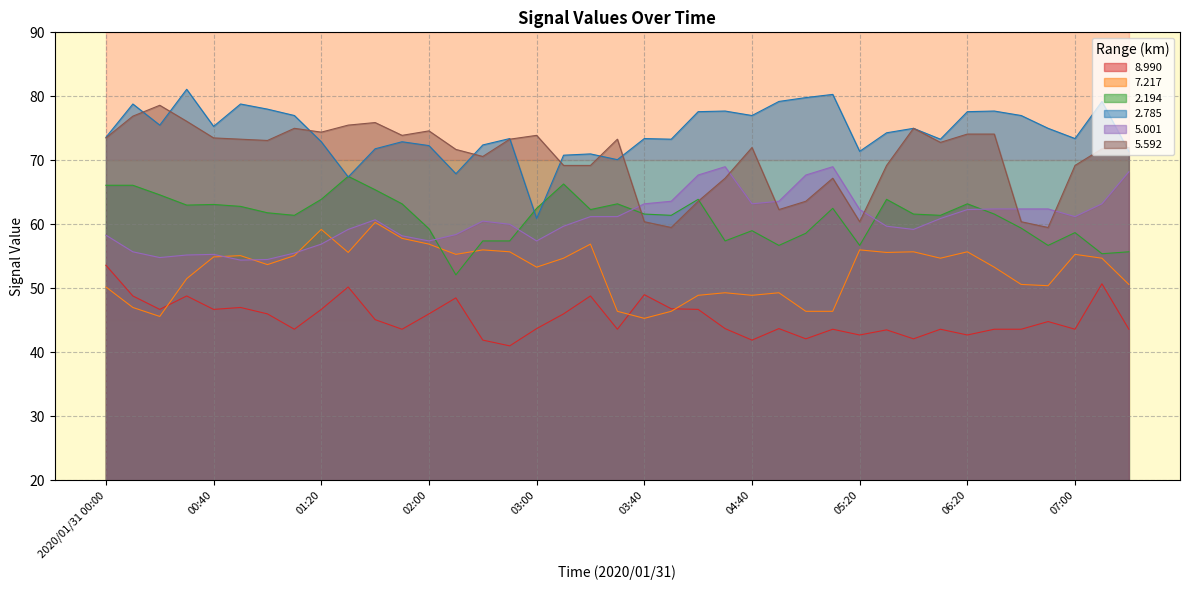

How many times do   2.194 and   7.217 cross each other?

2